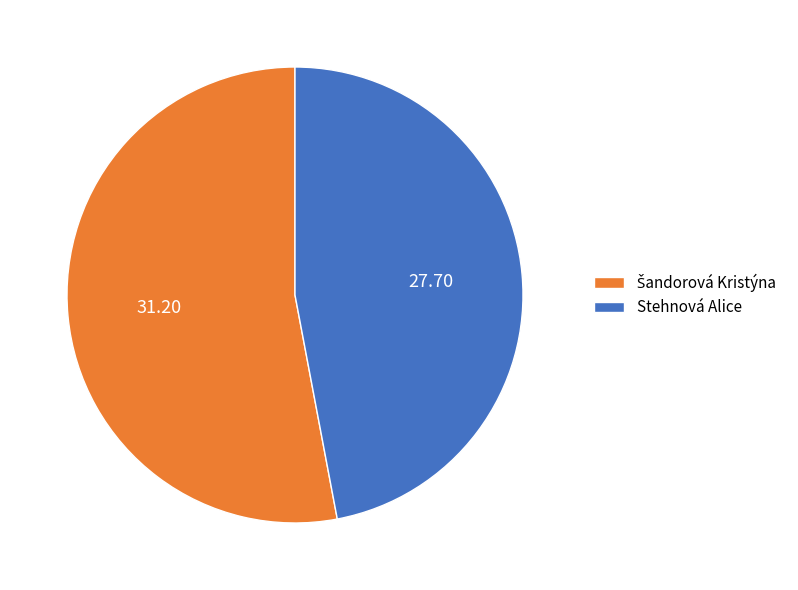

Does Stehnová Alice represent more than half of the total?

No